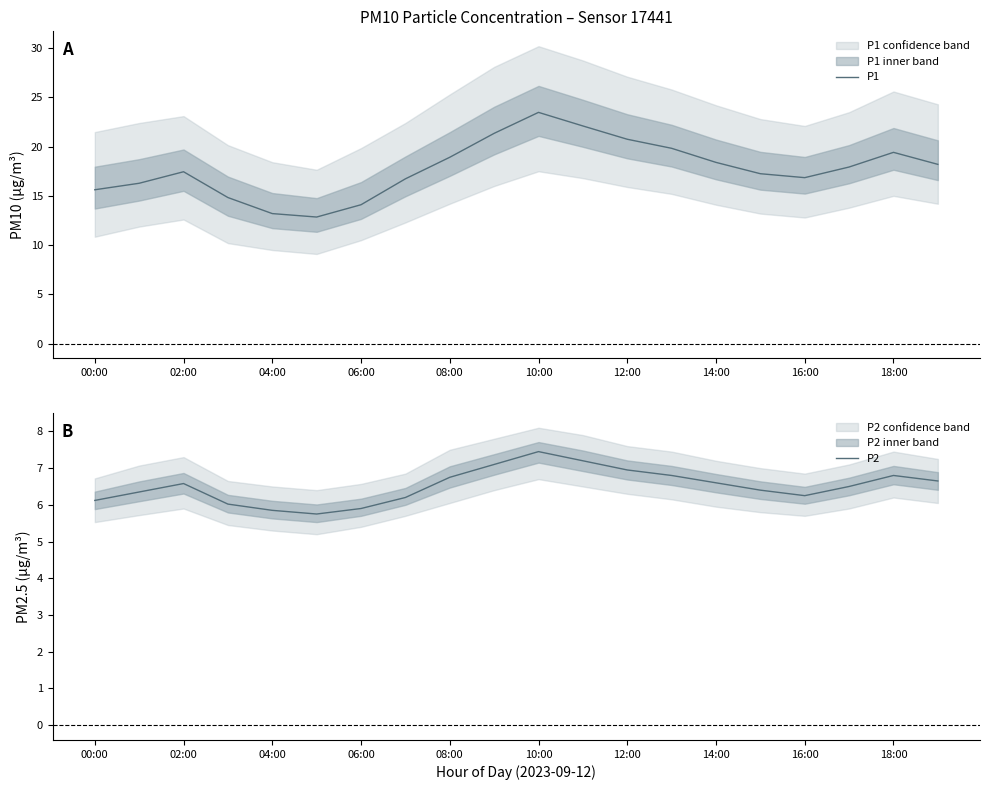

What is the label of the 6th point from the right?

14:00